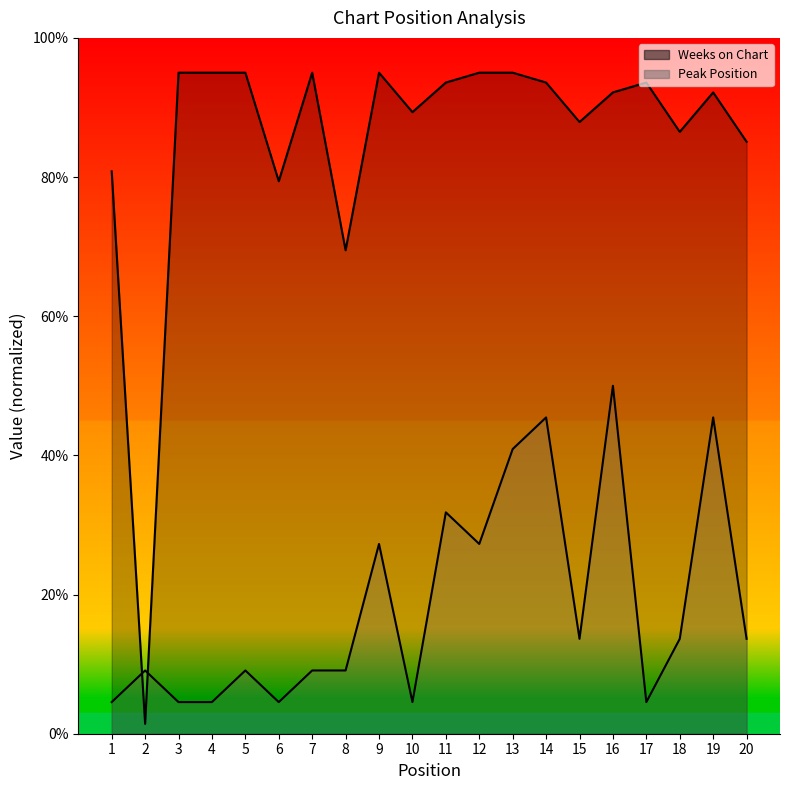

Which series changed the most between 4 and 8?

Weeks on Chart